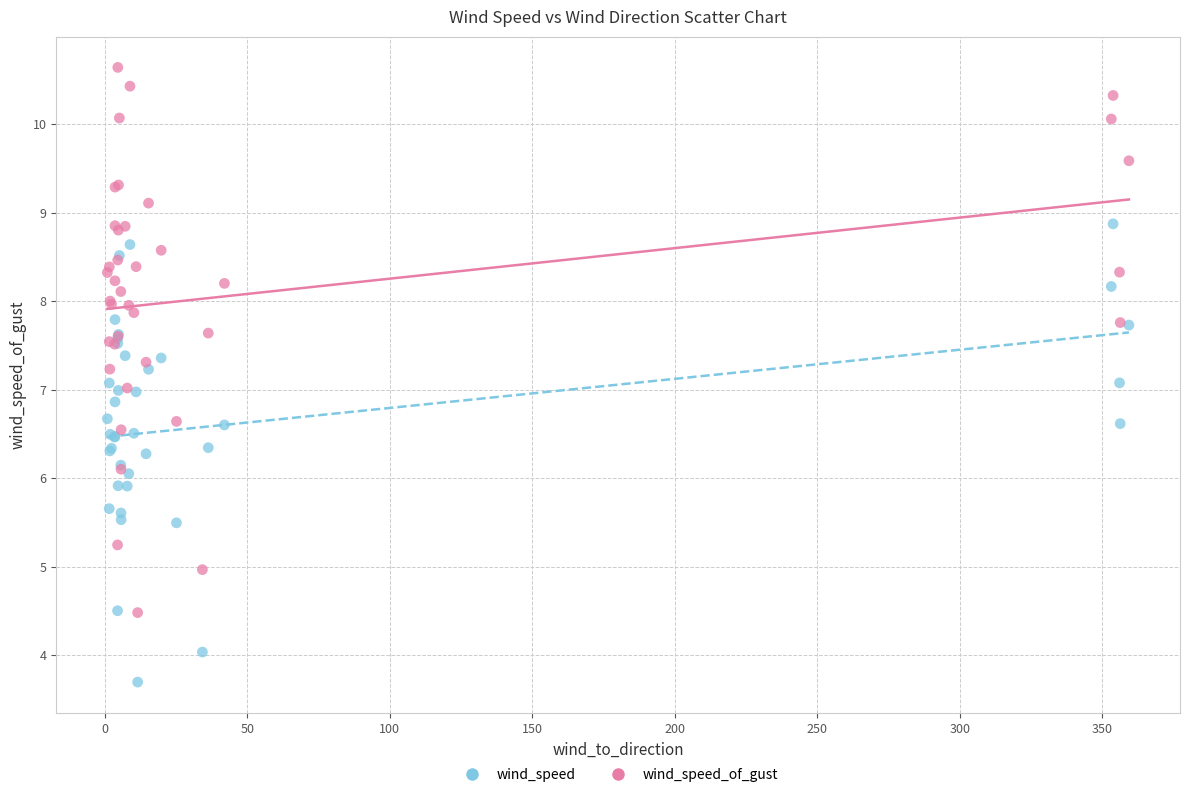

Which series reaches the maximum Y coordinate?

wind_speed_of_gust